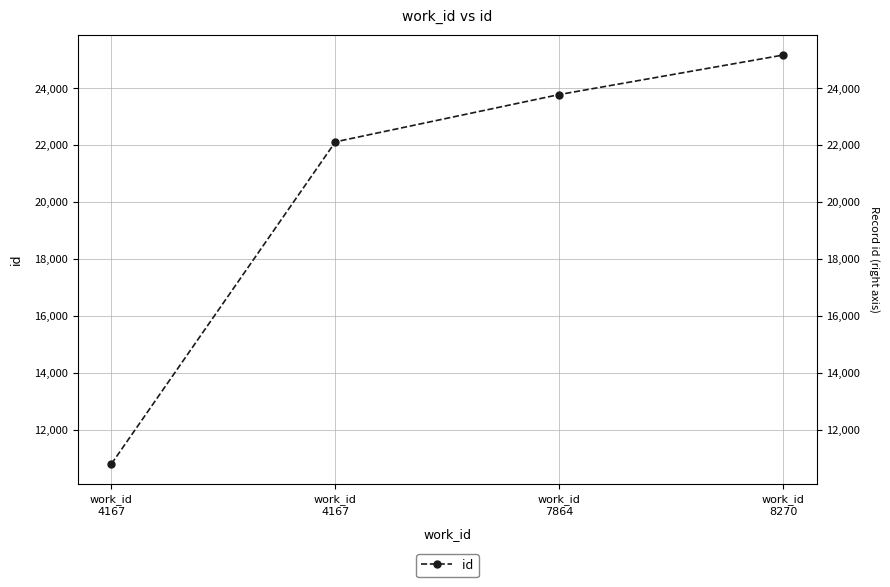

What value does the data have at work_id
8270, to the nearest 50?

25150